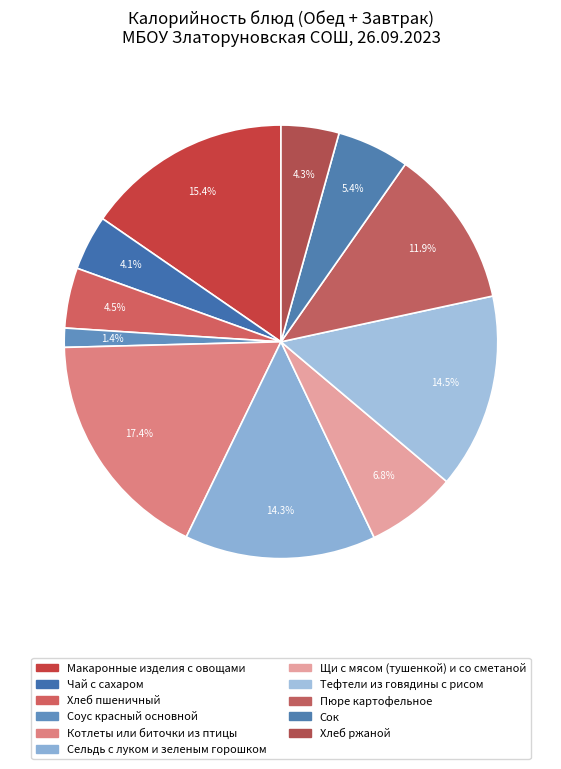

Does Пюре картофельное account for over 50% of the chart?

No